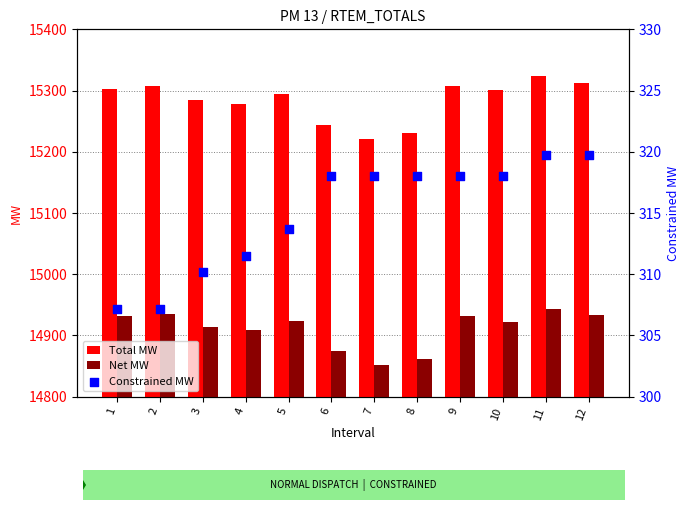

What is the total value across all series at 12?

30566.4